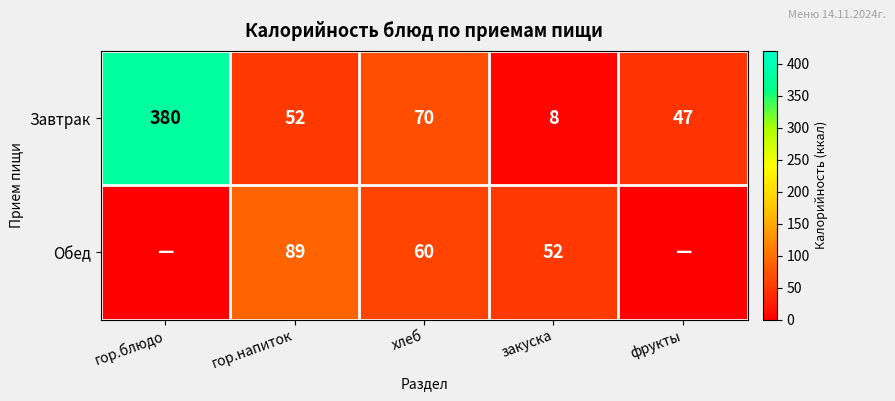

Which series changed the most between гор.напиток and закуска?

Завтрак